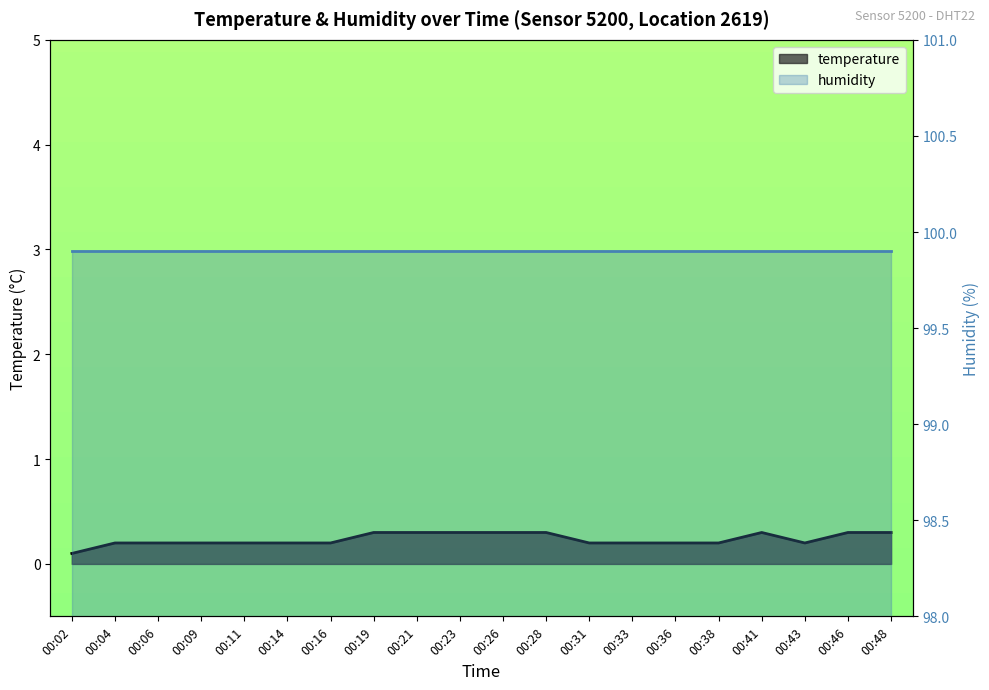

How many interior local valleys (lower than both neighbors) does the data have?

1